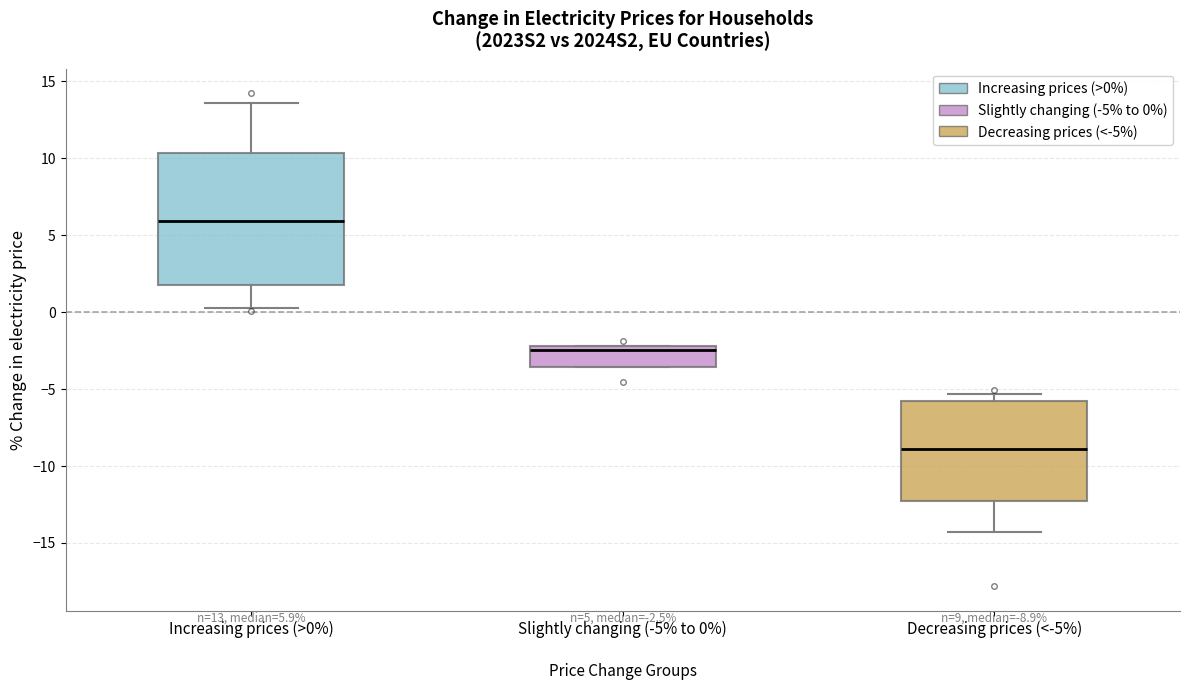

Which box is the tallest, from its lower edge to its upper edge?

Increasing prices (>0%)